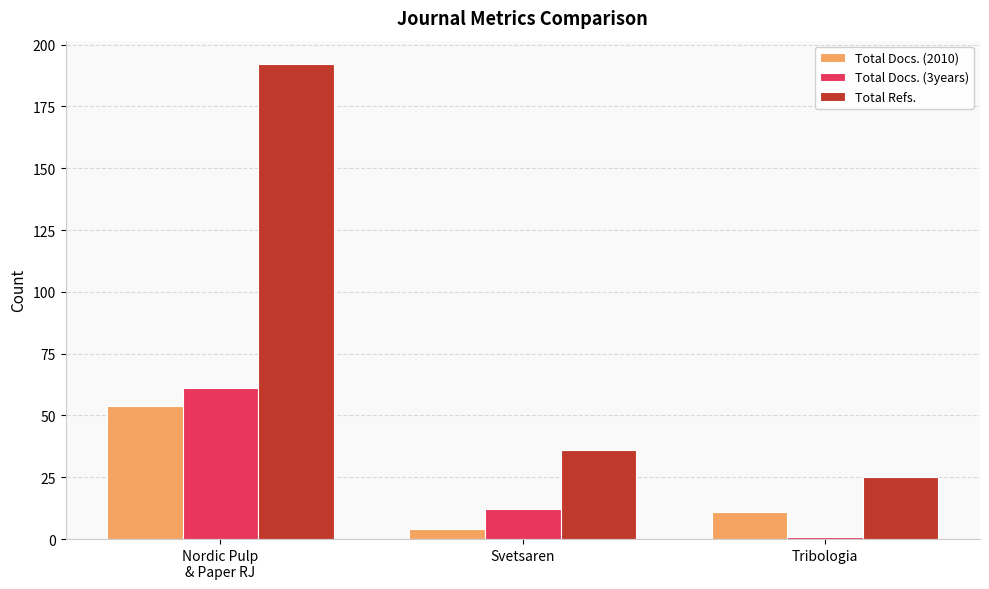

What is the spread (max minus min) of values at Tribologia?

24